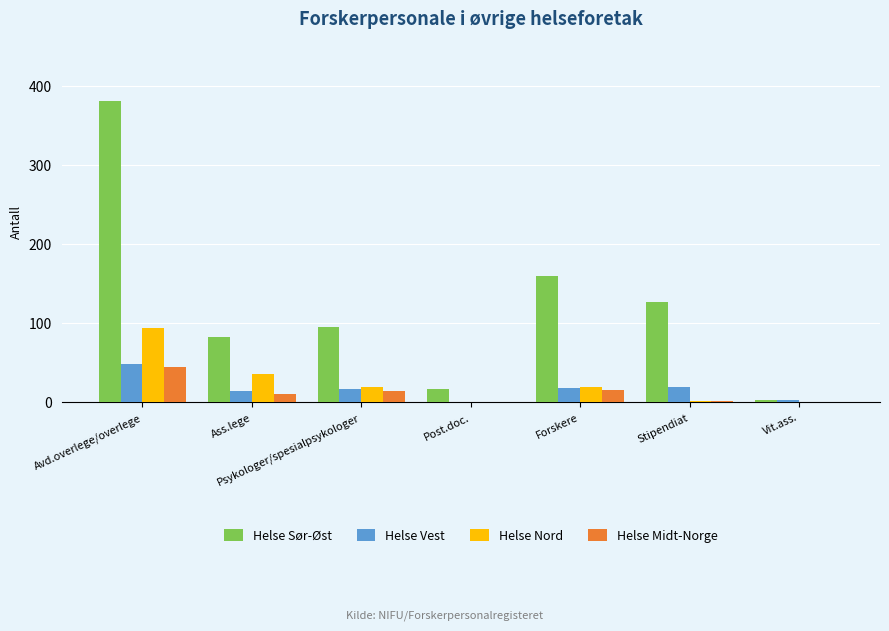

The value of Helse Midt-Norge at Avd.overlege/overlege is 59. True or false?

False